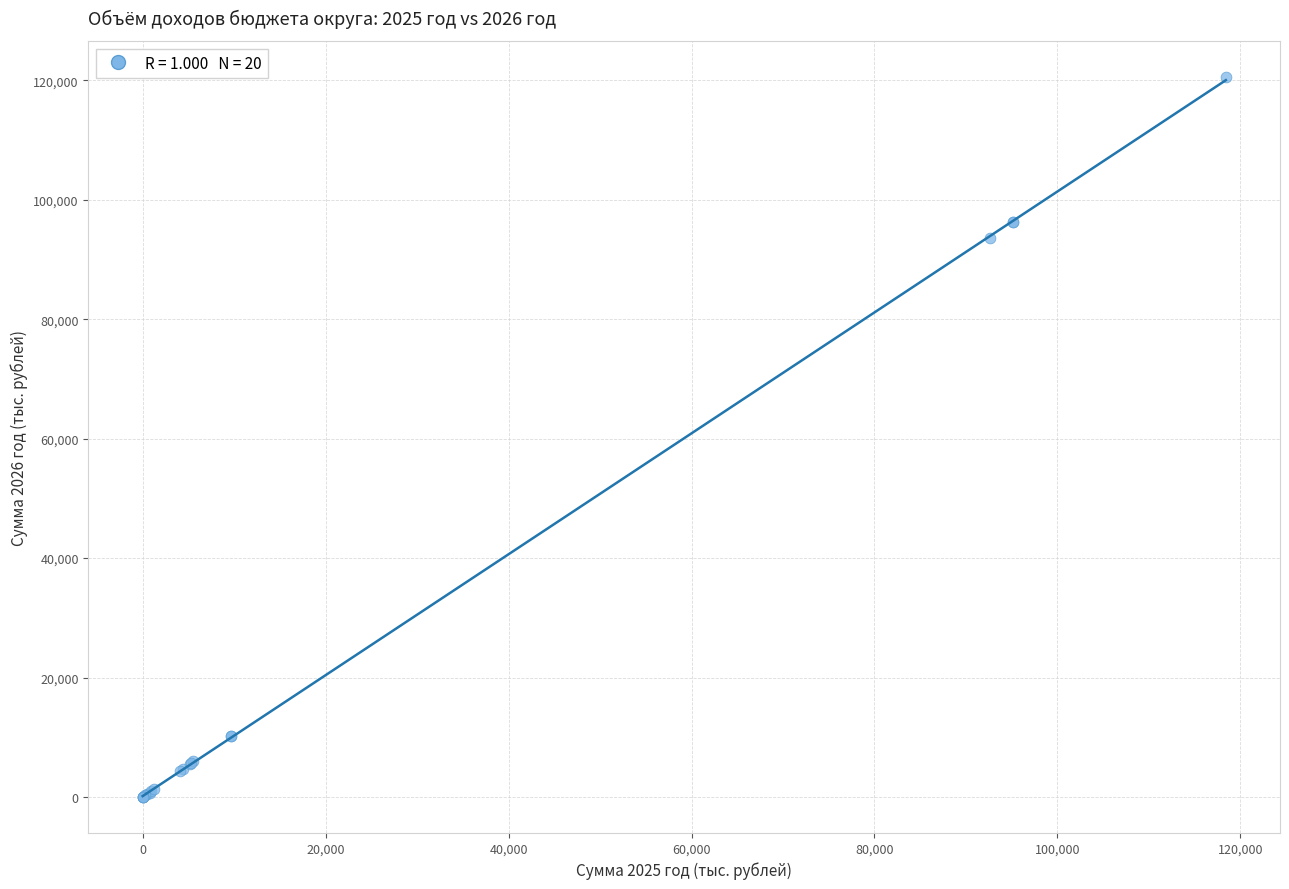

What Y value in the scatter plot is closest to 60285?

93624